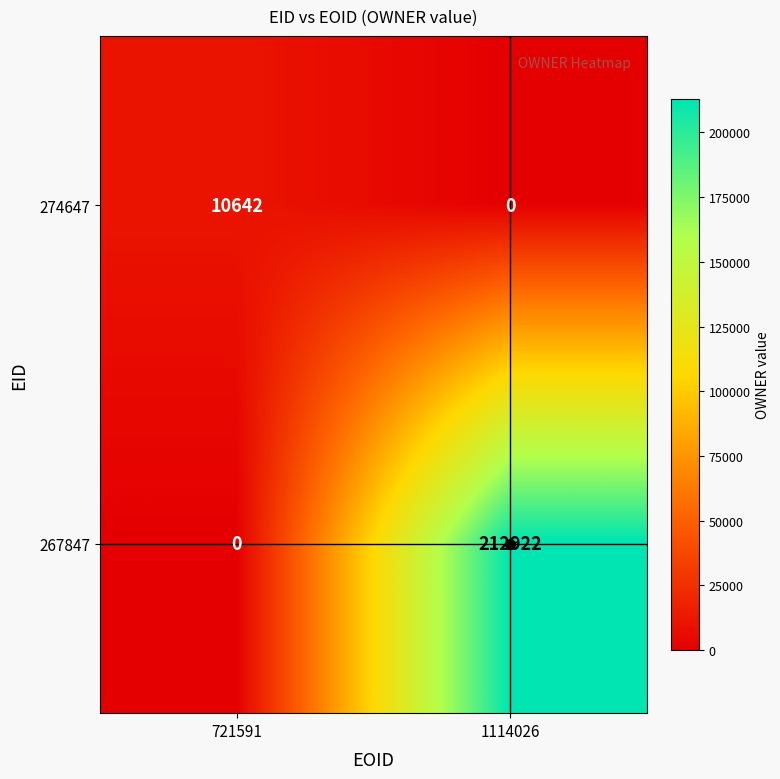

Rank the series at 1114026 from highest to lowest value.

267847, 274647